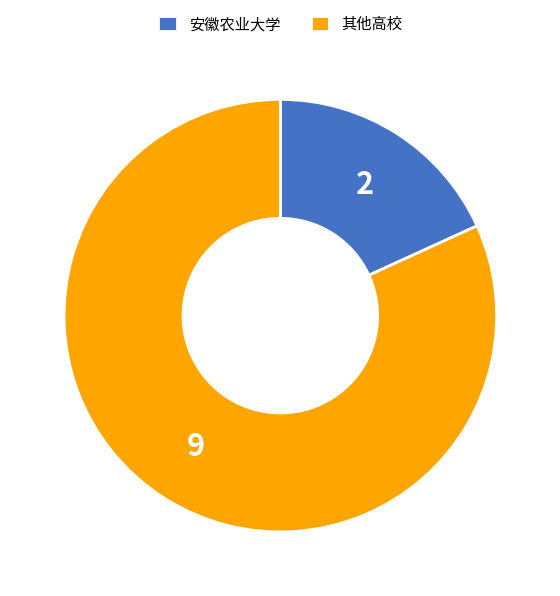

Which slice represents more than half of the pie?

其他高校